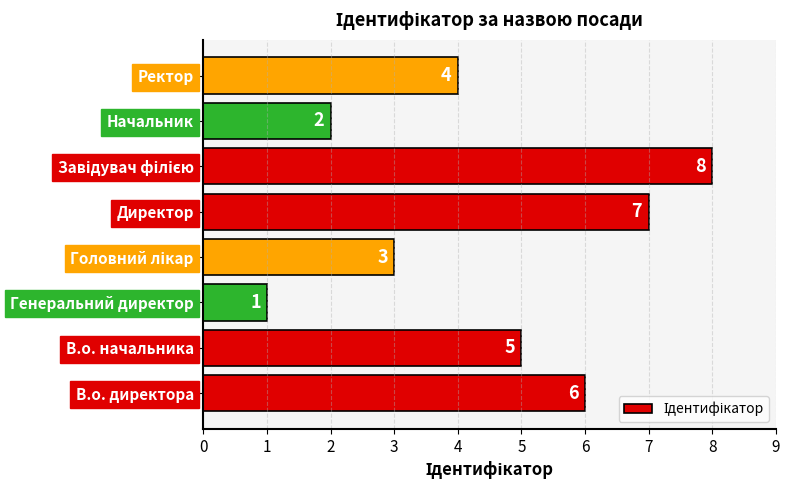

At which label is the value closest to 4?

Ректор